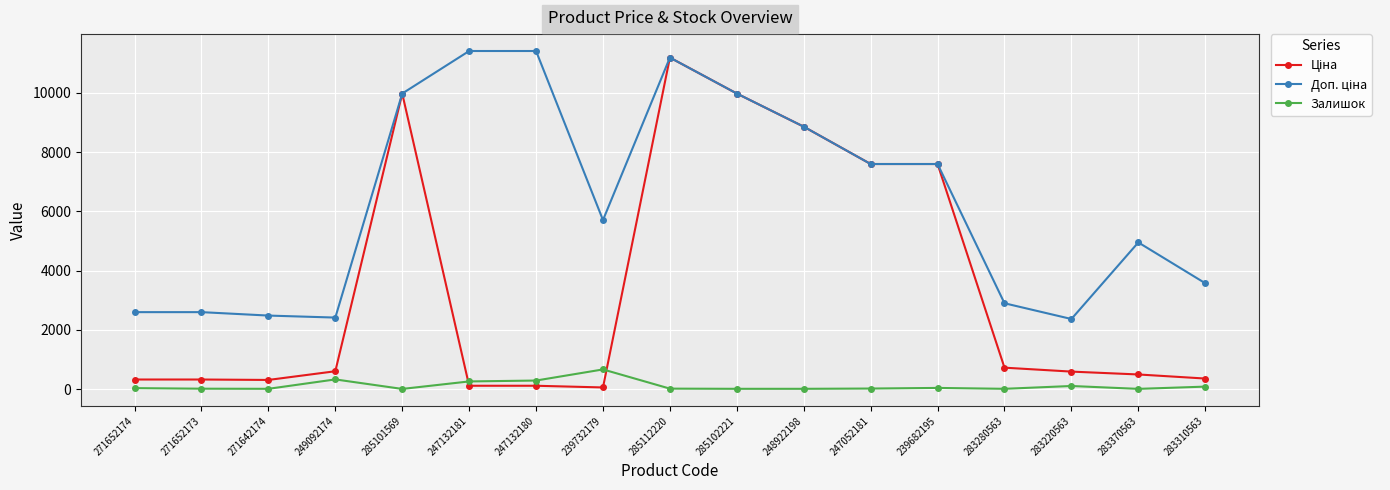

At how many categories does at least one series exceed 7756?

6